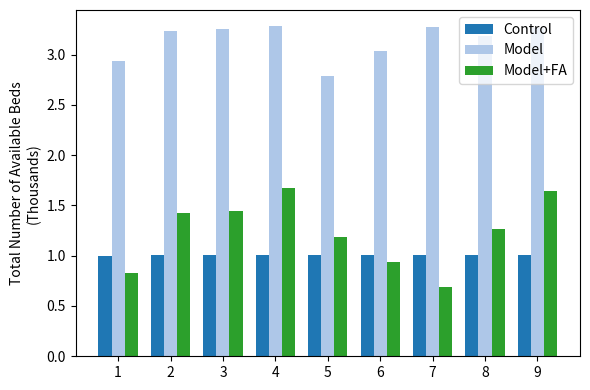

How many bars are there in total?

27